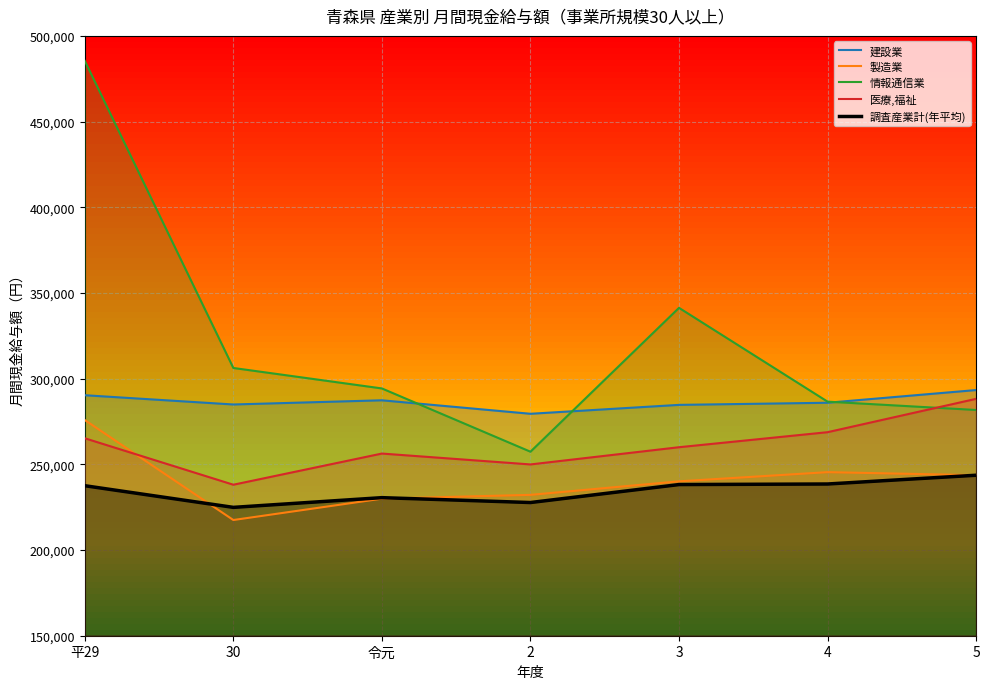

Which label corresponds to the largest value in the chart?

平29